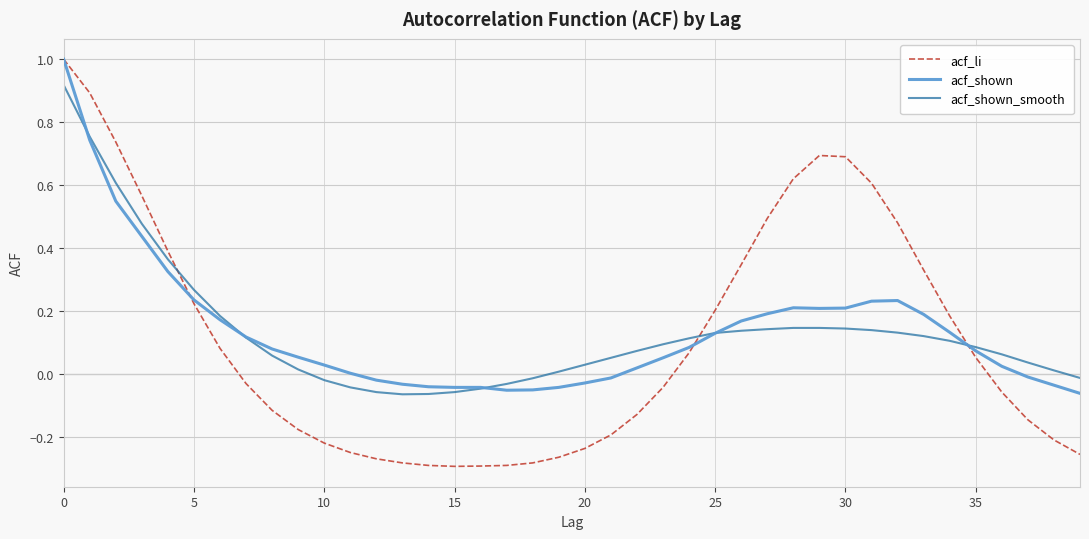

How many values in acf_shown_smooth are above zero?

30